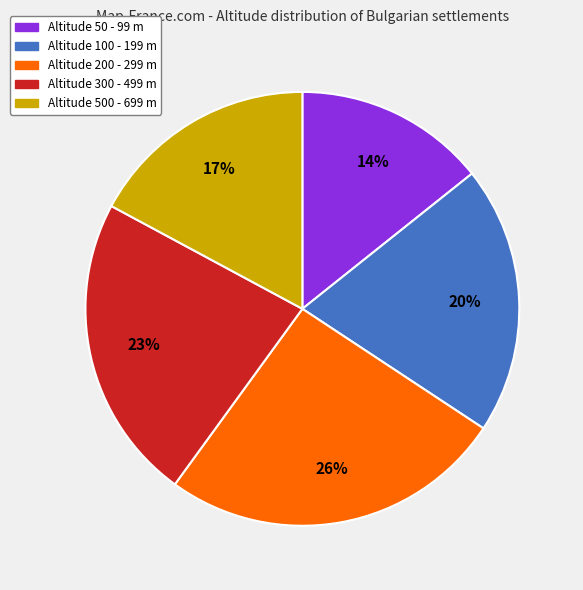

Is there a majority slice in this chart?

No